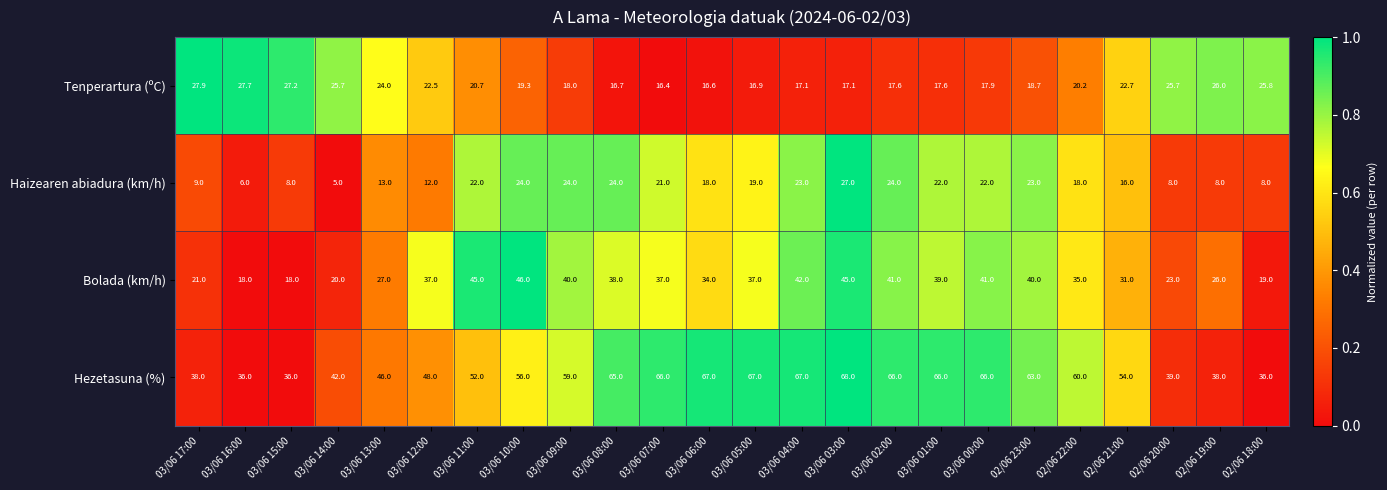

The value of Hezetasuna (%) at 03/06 16:00 is 14.7. True or false?

False